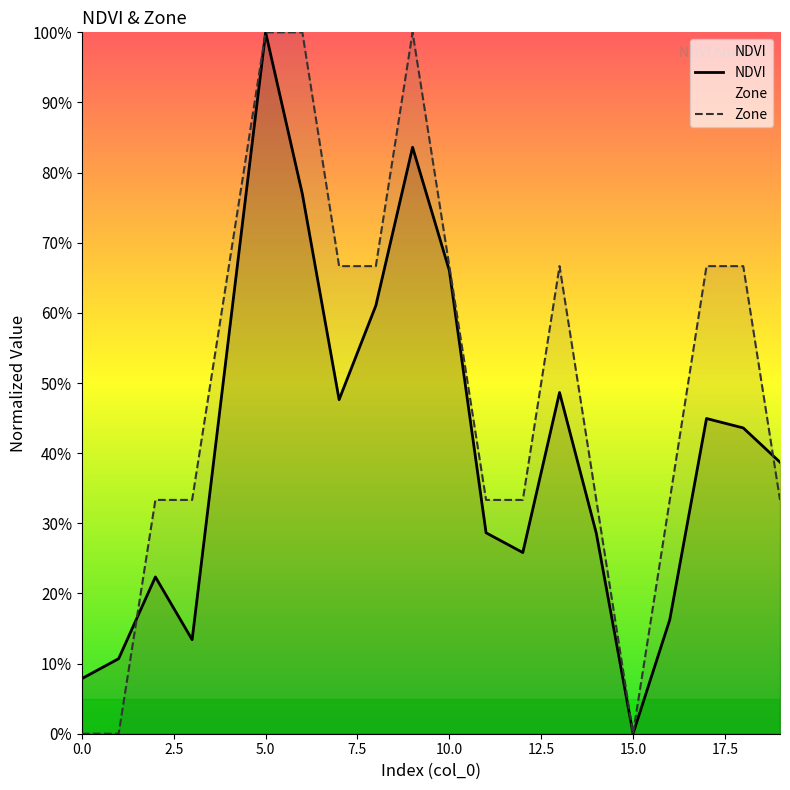

At which category is the sum across all series the highest?

5